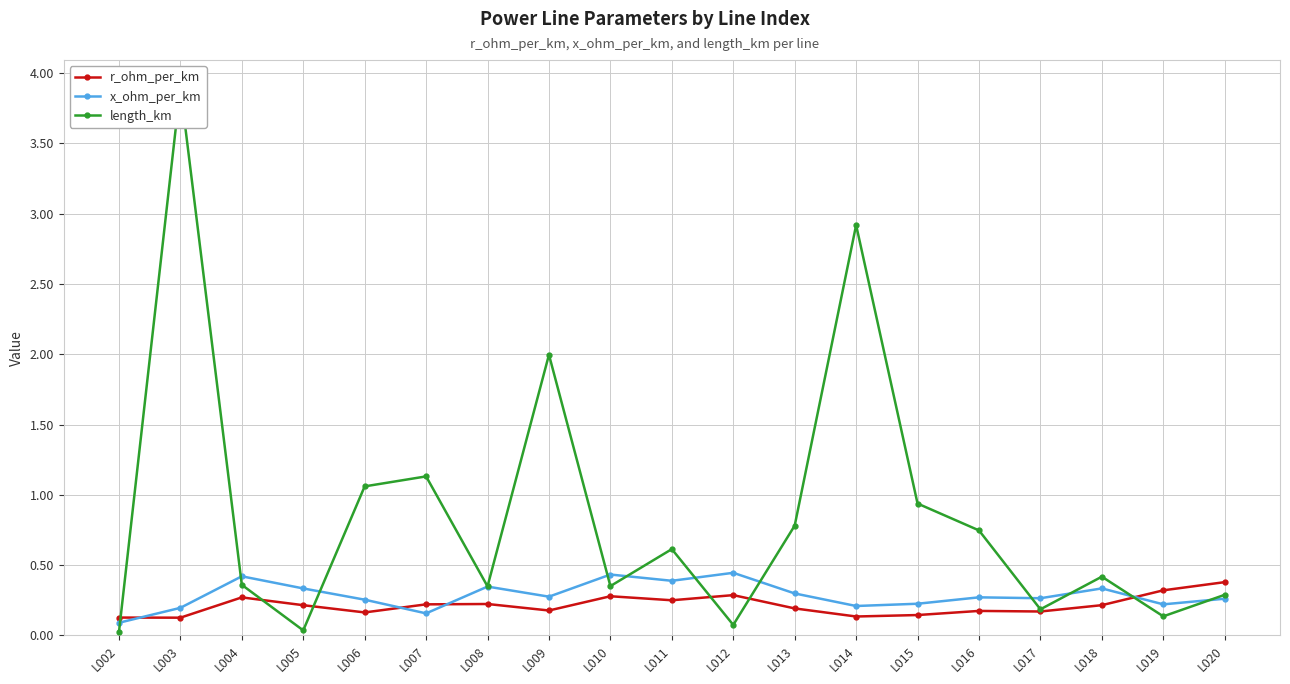

Count the x_ohm_per_km values in the range 0 to 1.

19